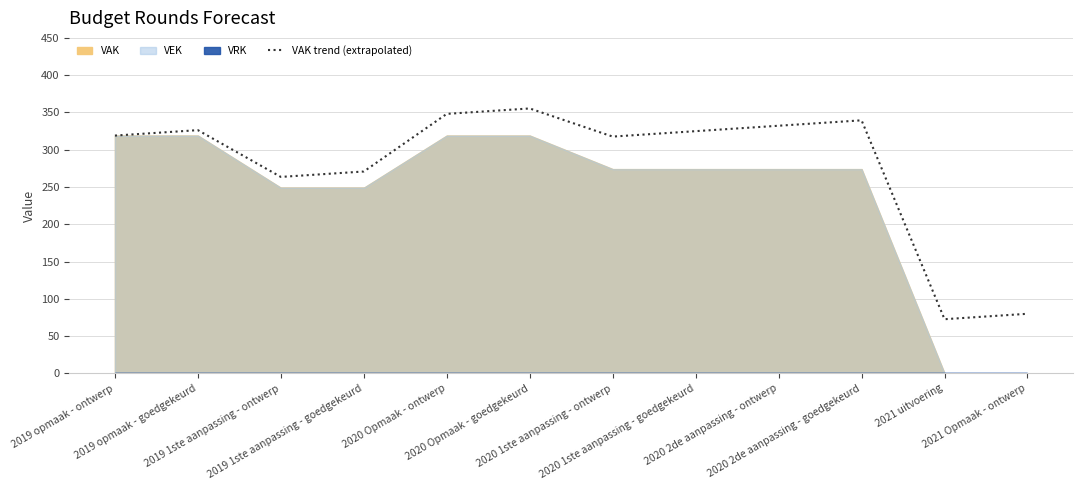

The value at 2020 2de aanpassing - ontwerp is 161.7. True or false?

False